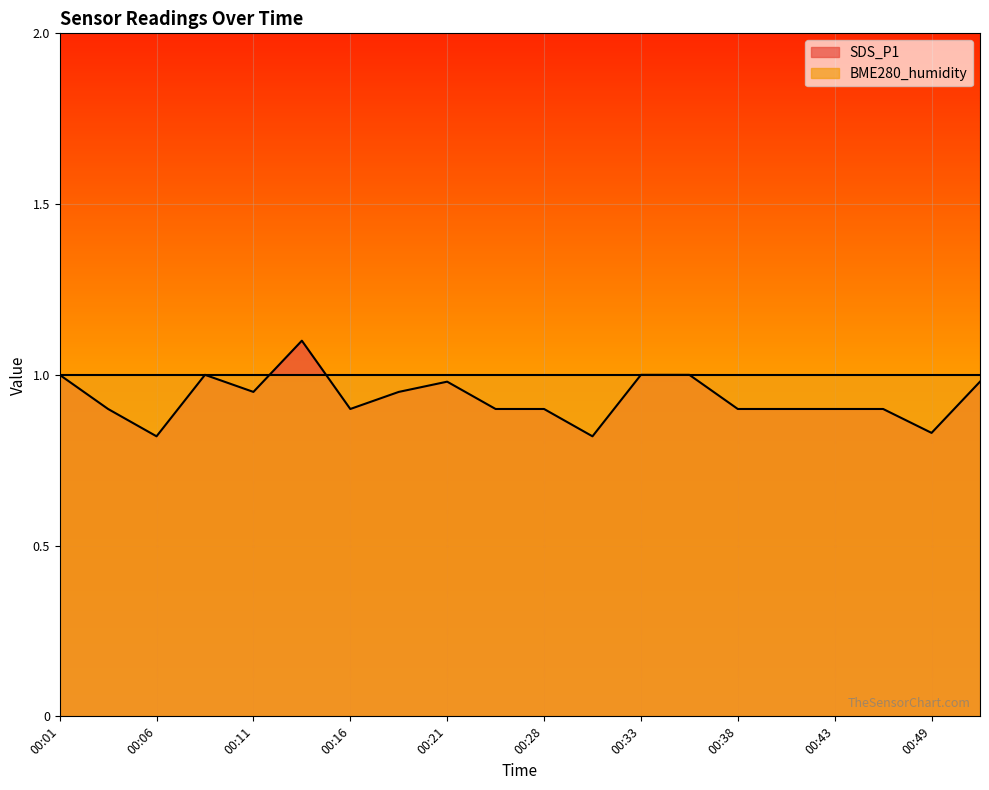

At which category does the data reach its first local valley?

00:06